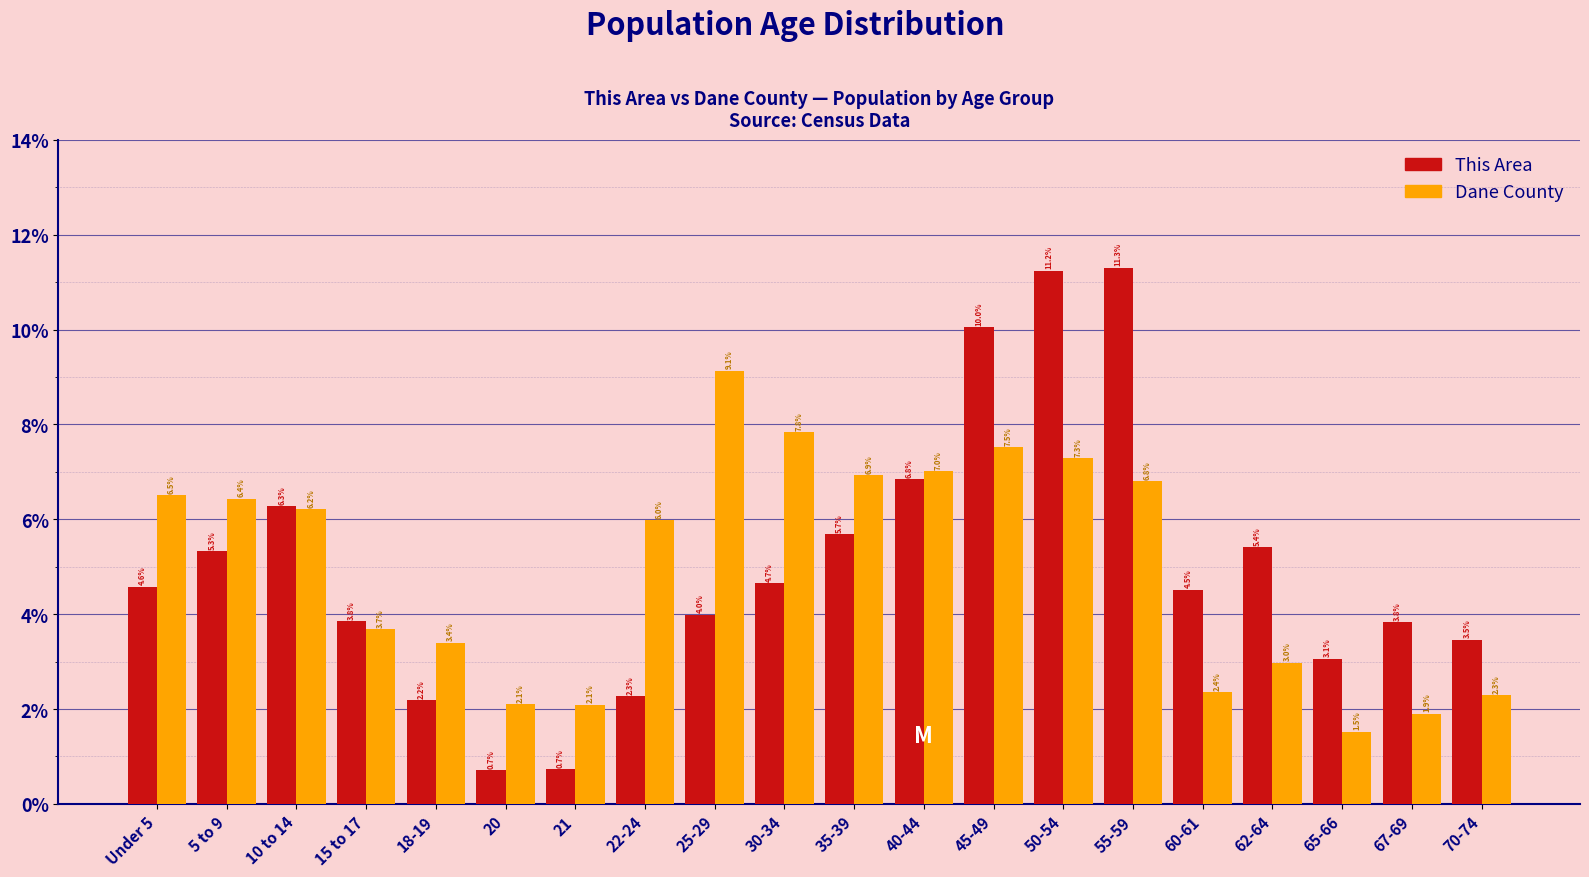

Reading left to right, list all the values displayed in this chart.

This Area: Under 5=4.6	5 to 9=5.3	10 to 14=6.3	15 to 17=3.8	18-19=2.2	20=0.7	21=0.7	22-24=2.3	25-29=4.0	30-34=4.7	35-39=5.7	40-44=6.8	45-49=10.0	50-54=11.2	55-59=11.3	60-61=4.5	62-64=5.4	65-66=3.1	67-69=3.8	70-74=3.5
Dane County: Under 5=6.5	5 to 9=6.4	10 to 14=6.2	15 to 17=3.7	18-19=3.4	20=2.1	21=2.1	22-24=6.0	25-29=9.1	30-34=7.8	35-39=6.9	40-44=7.0	45-49=7.5	50-54=7.3	55-59=6.8	60-61=2.4	62-64=3.0	65-66=1.5	67-69=1.9	70-74=2.3